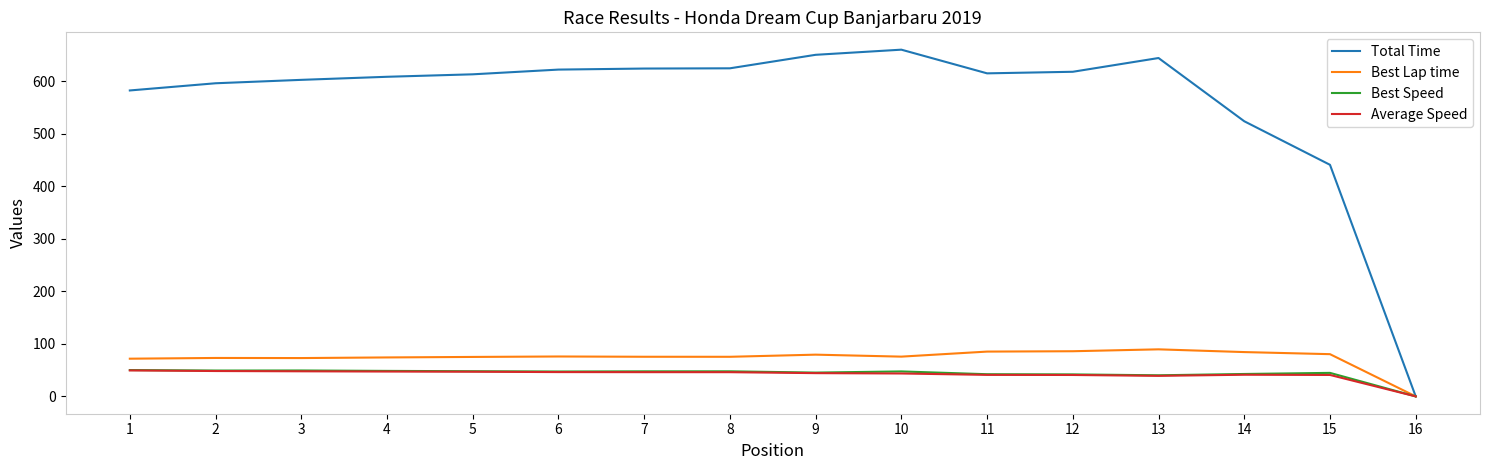

What is the difference between the maximum and minimum values in the Average Speed series?

49.4